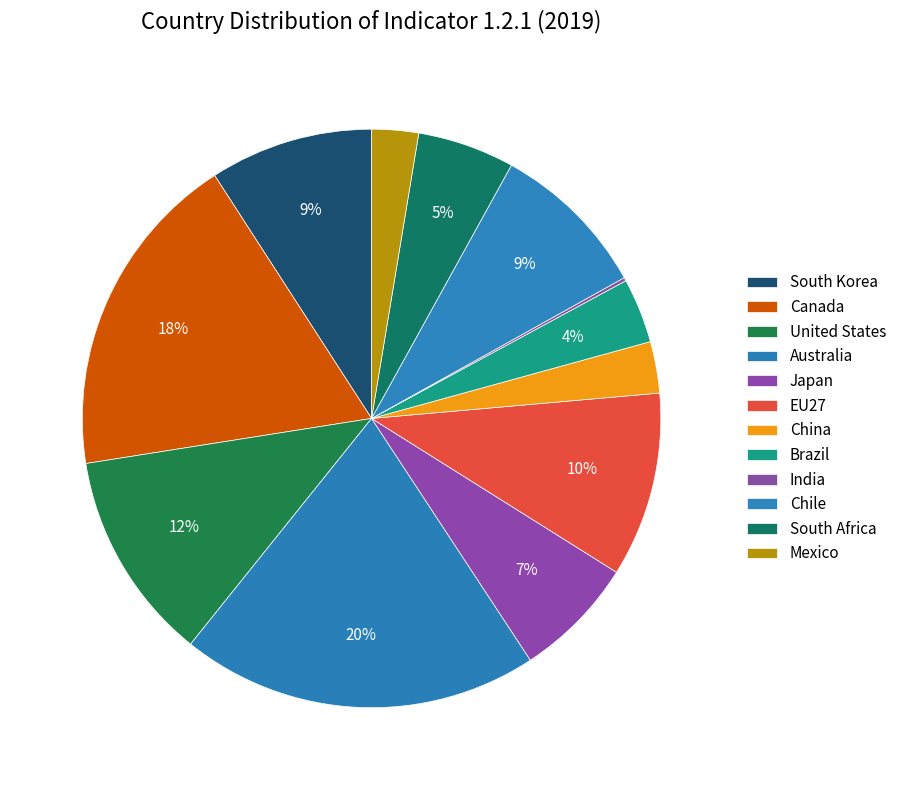

Which category has the smallest portion of the pie?

India